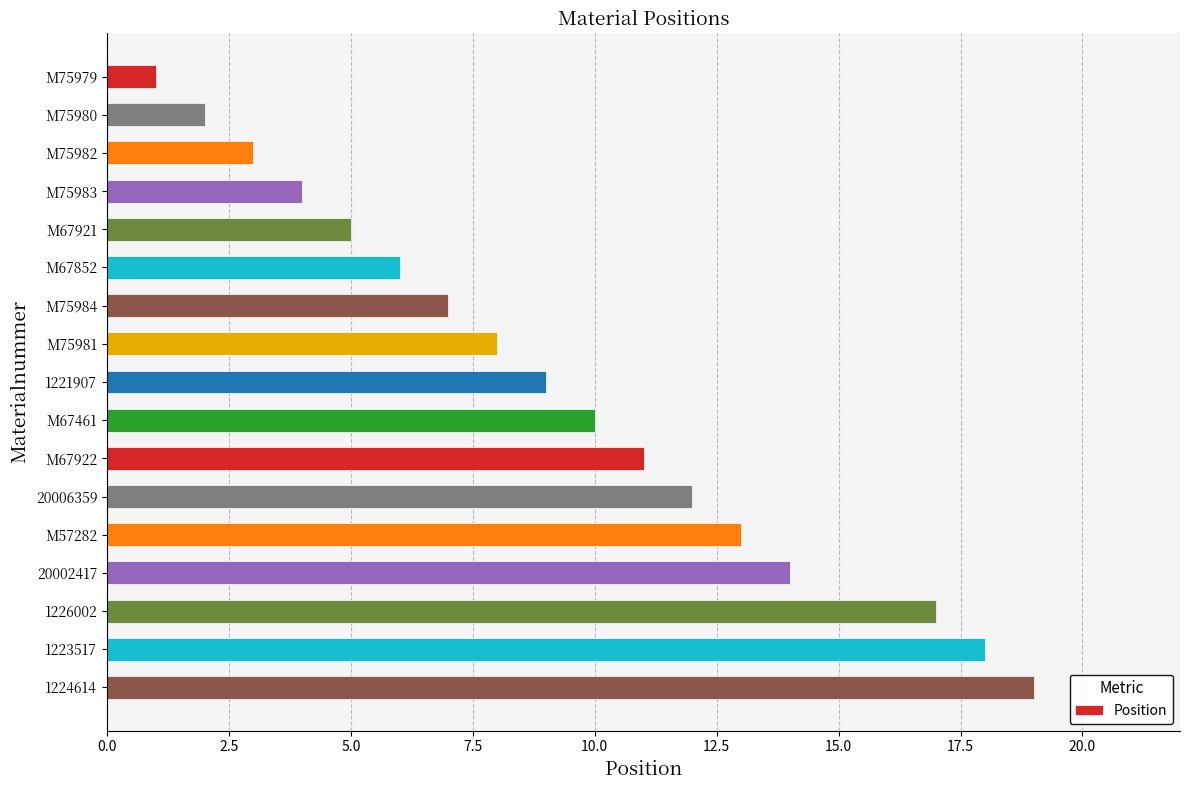

Where is the data nearest to the value 10?

M67461